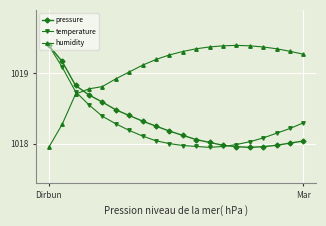

Is this an area chart (filled region under the line)?

No